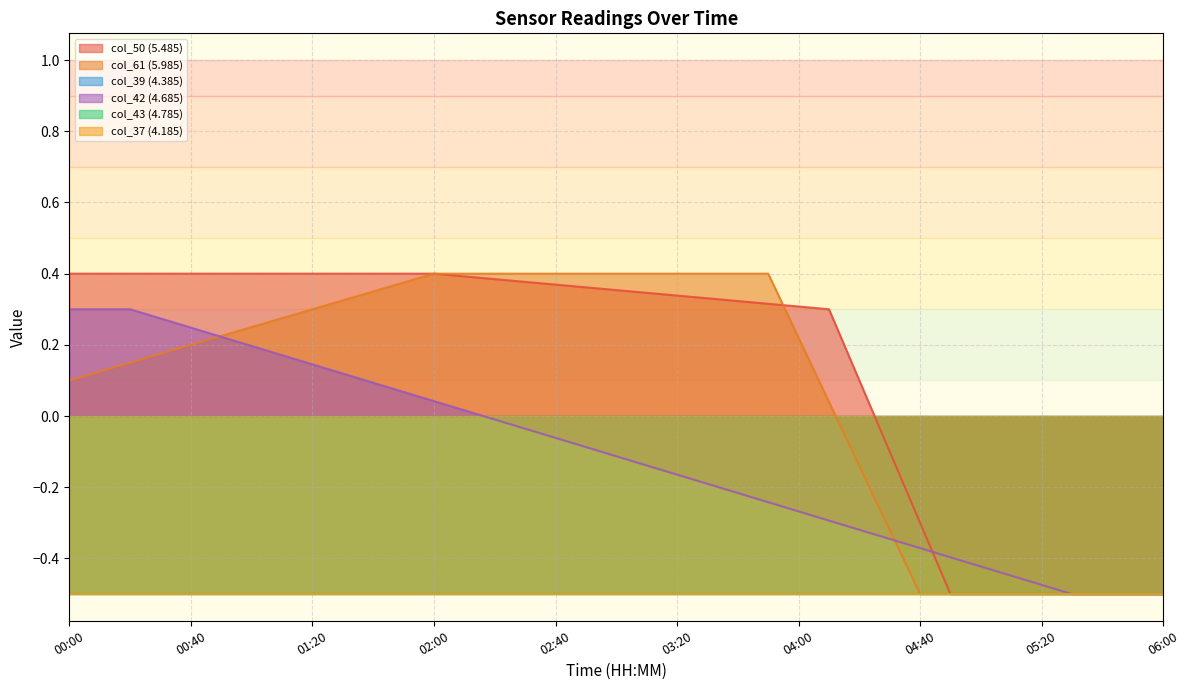

Which category has the lowest value in the 4.785 series?

00:00